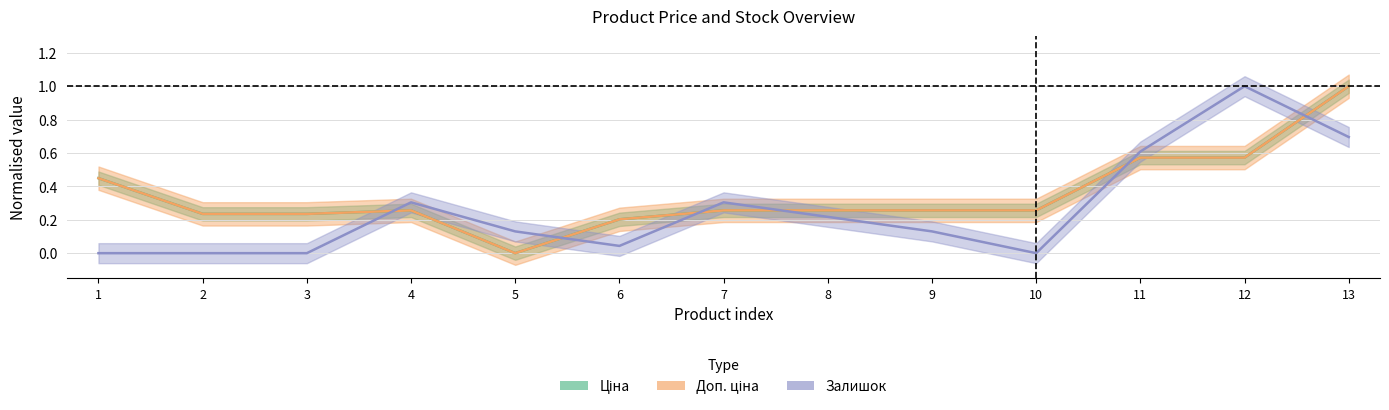

Which category has the highest value in the Ціна series?

13